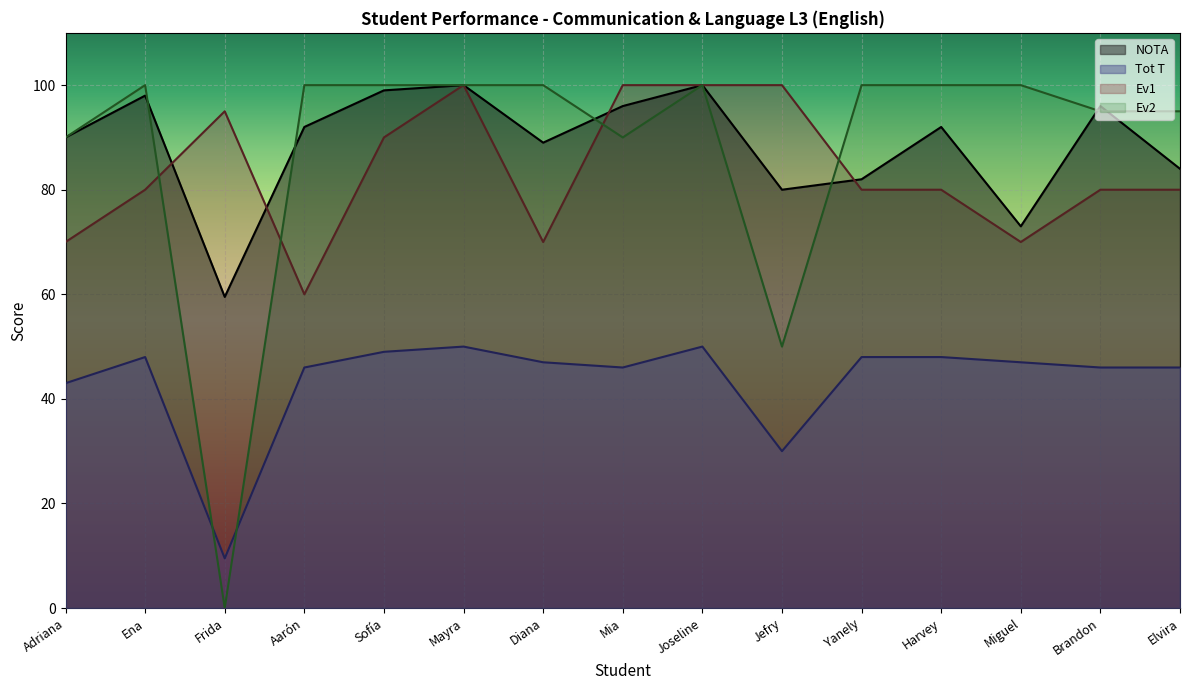

True or false: Ev1 has a value of 18.6 at Elvira.

False